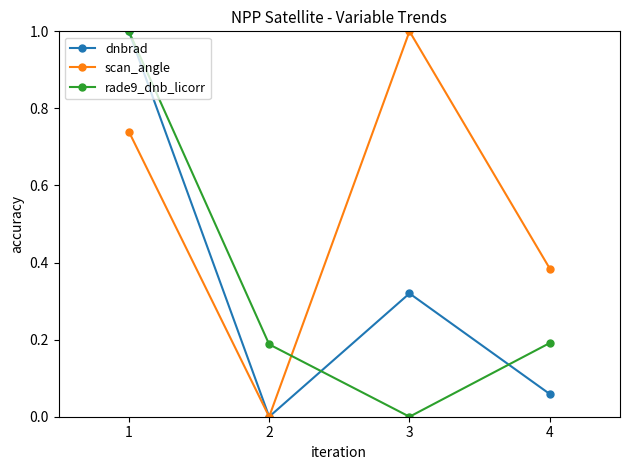

What is the highest value of the scan_angle series?

1.0